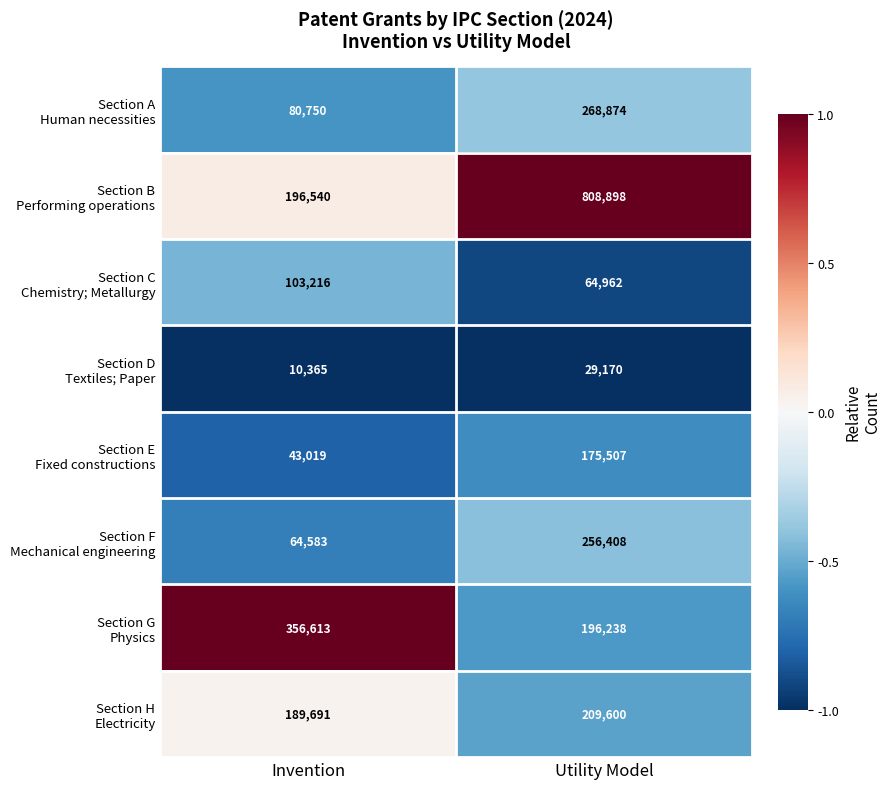

At which category is the sum across all series the highest?

Utility Model